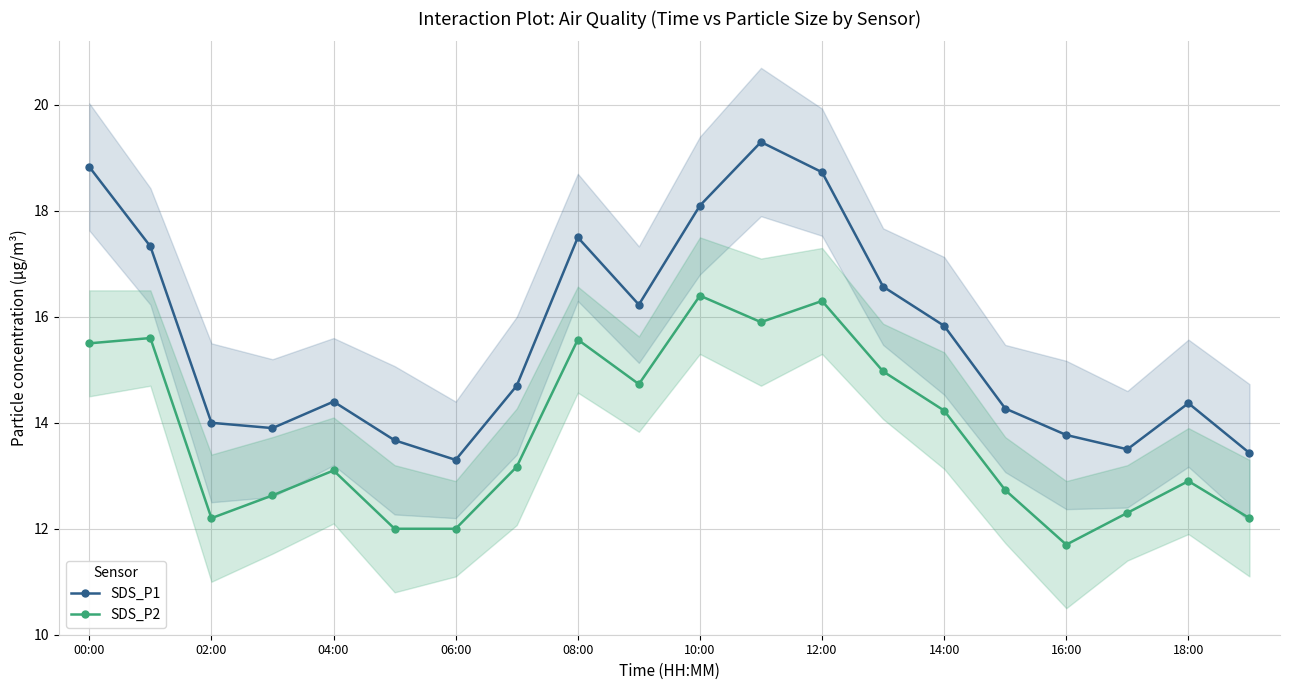

What is the highest value of the SDS_P1 series?

19.3